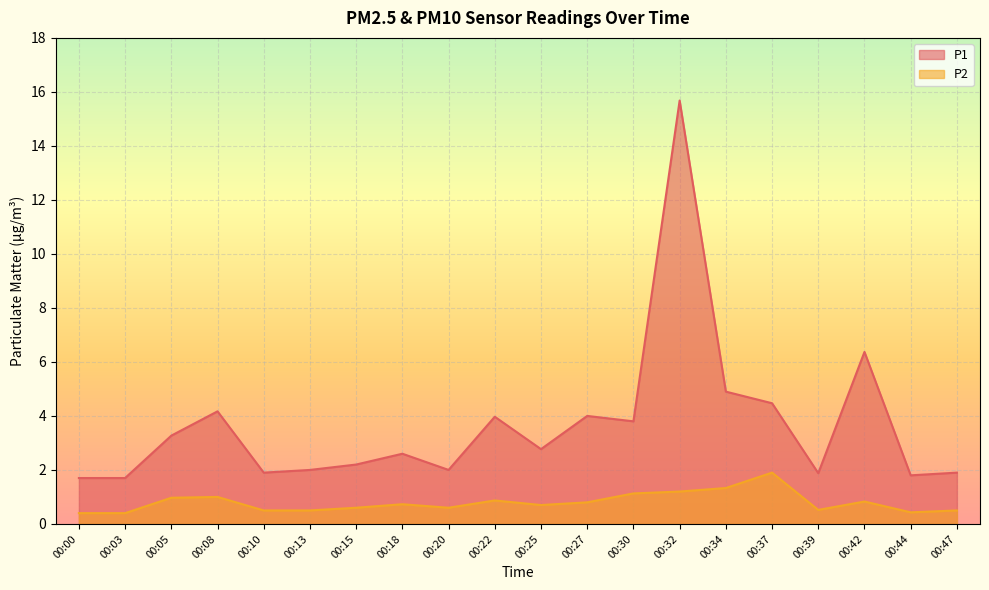

At which category is the sum across all series the highest?

00:32